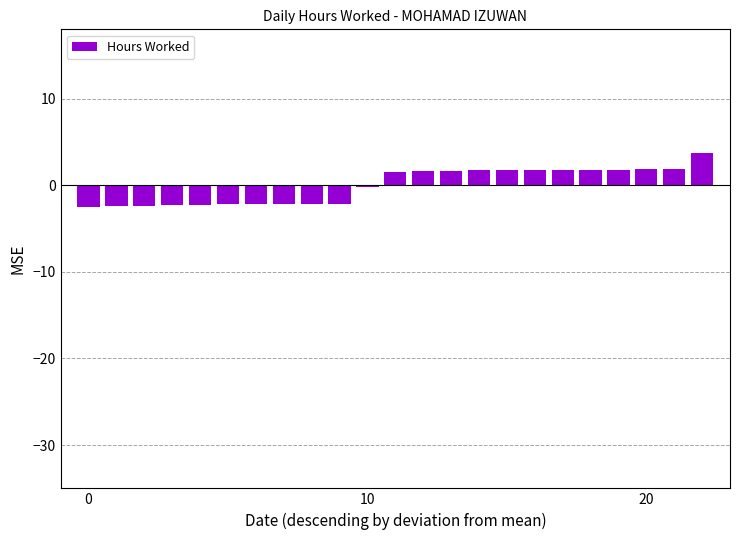

What is the value of the 9th bar from the left?

-2.2